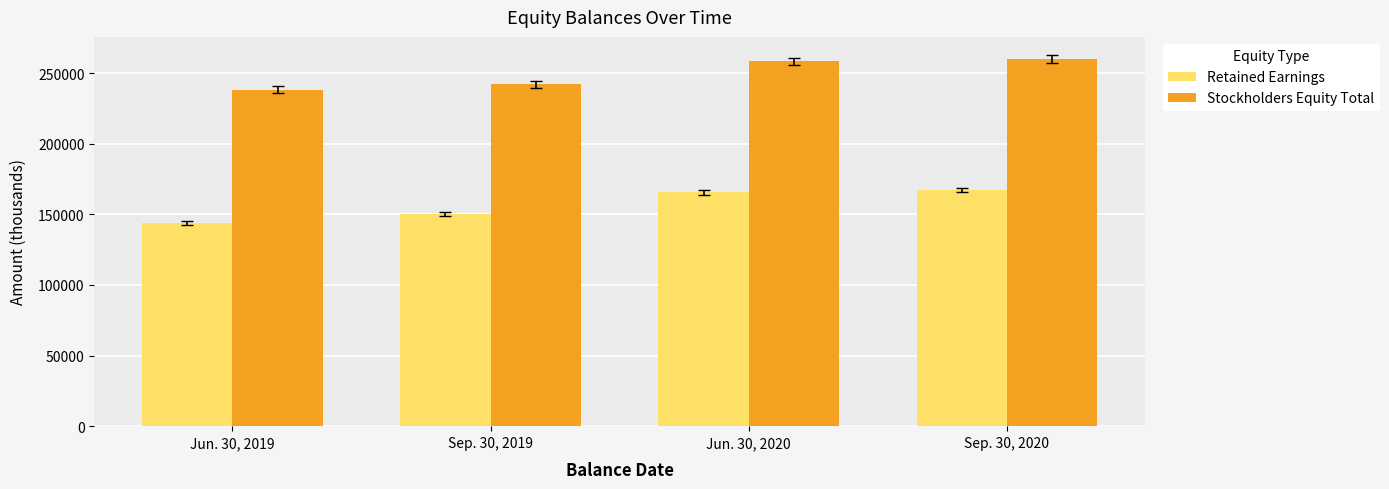

What is the value of the Stockholders Equity Total bar at the 4th from the left?

259975